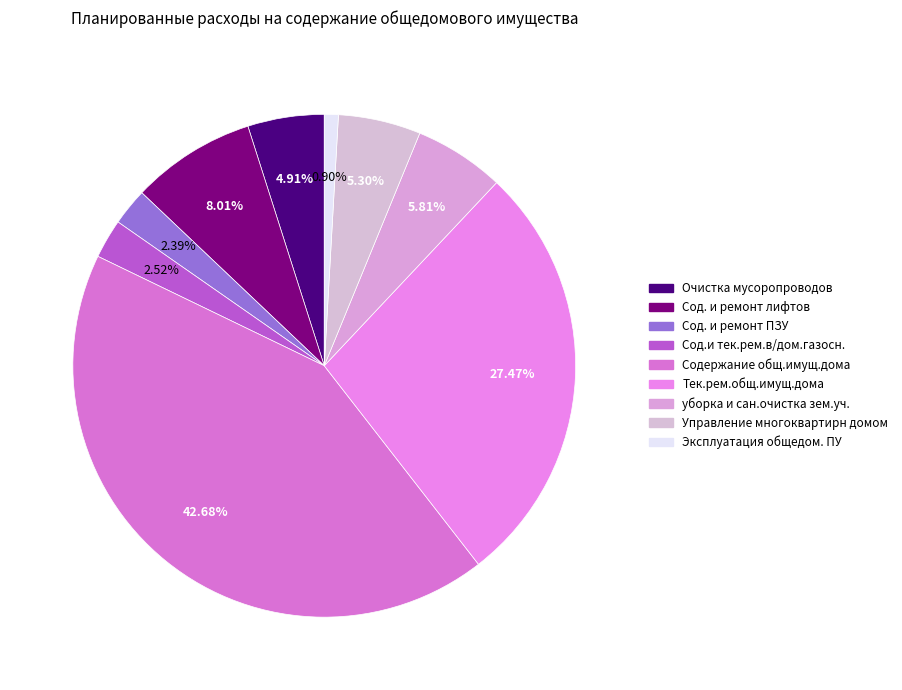

Does Управление многоквартирн домом represent more than half of the total?

No